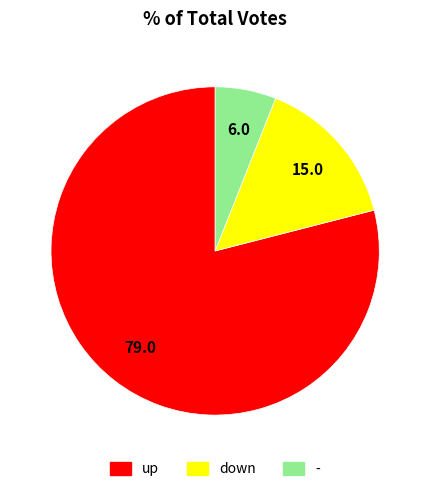

How many segments does this pie chart have?

3